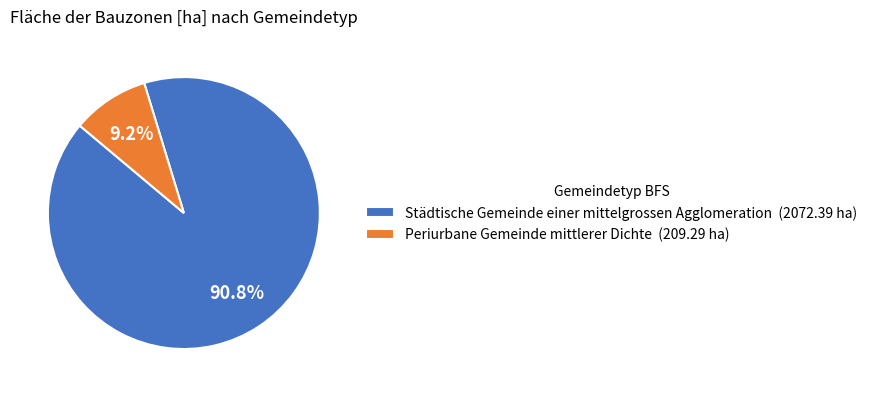

What percentage is the Städtische Gemeinde einer mittelgrossen Agglomeration slice, to the nearest percent?

91%